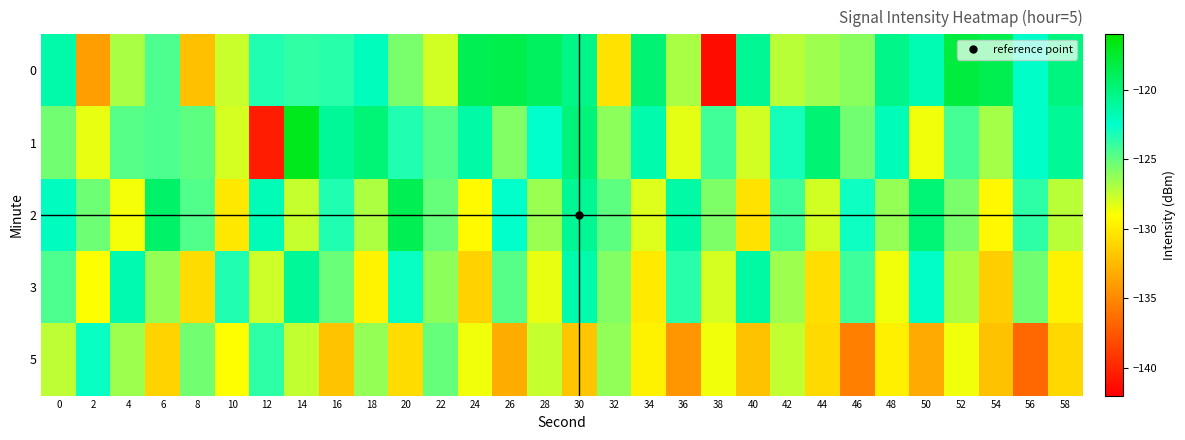

Reading left to right, what are all the values shown in this chart?

0: 0=-121.4	2=-133.9	4=-126.9	6=-124.5	8=-132.2	10=-127.6	12=-123.4	14=-123.8	16=-123.6	18=-122.0	20=-125.6	22=-127.9	24=-118.7	26=-118.5	28=-119.1	30=-120.4	32=-130.4	34=-119.8	36=-126.8	38=-141.4	40=-120.7	42=-127.3	44=-126.5	46=-126.0	48=-120.4	50=-121.7	52=-118.1	54=-118.6	56=-122.4	58=-120.1
1: 0=-125.4	2=-128.4	4=-124.6	6=-124.5	8=-124.9	10=-128.0	12=-140.5	14=-117.0	16=-121.0	18=-119.8	20=-123.4	22=-124.7	24=-121.3	26=-125.8	28=-122.6	30=-119.9	32=-126.1	34=-121.5	36=-128.3	38=-124.2	40=-127.8	42=-123.1	44=-119.7	46=-125.4	48=-121.9	50=-128.6	52=-124.3	54=-126.7	56=-122.5	58=-120.8
2: 0=-122.1	2=-125.3	4=-128.7	6=-119.4	8=-124.6	10=-130.2	12=-121.8	14=-127.5	16=-123.4	18=-126.9	20=-118.7	22=-125.1	24=-129.3	26=-122.6	28=-126.4	30=-120.7	32=-124.9	34=-128.1	36=-121.3	38=-125.7	40=-130.5	42=-124.2	44=-127.8	46=-122.9	48=-126.3	50=-119.8	52=-125.6	54=-129.4	56=-123.7	58=-127.2
3: 0=-124.5	2=-128.9	4=-121.6	6=-126.3	8=-130.8	10=-123.4	12=-127.7	14=-120.9	16=-125.2	18=-129.6	20=-122.8	22=-126.1	24=-131.3	26=-124.7	28=-128.4	30=-121.5	32=-125.8	34=-130.1	36=-123.6	38=-127.9	40=-121.2	42=-126.5	44=-130.7	46=-124.1	48=-128.6	50=-122.3	52=-126.8	54=-131.5	56=-125.4	58=-129.7
5: 0=-127.3	2=-122.8	4=-126.5	6=-131.2	8=-125.4	10=-129.1	12=-123.7	14=-127.4	16=-132.0	18=-126.3	20=-130.8	22=-125.1	24=-128.6	26=-133.2	28=-127.5	30=-131.9	32=-126.2	34=-129.7	36=-134.3	38=-128.6	40=-132.1	42=-127.4	44=-130.9	46=-135.5	48=-129.8	50=-133.3	52=-128.6	54=-132.1	56=-136.7	58=-131.0